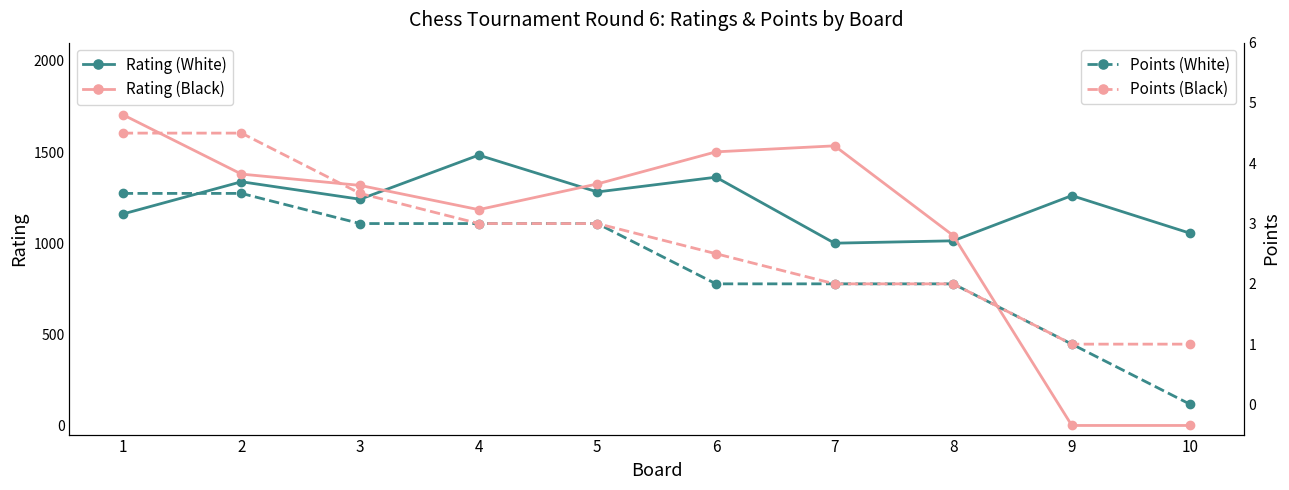

At how many categories does at least one series exceed 1069?

8